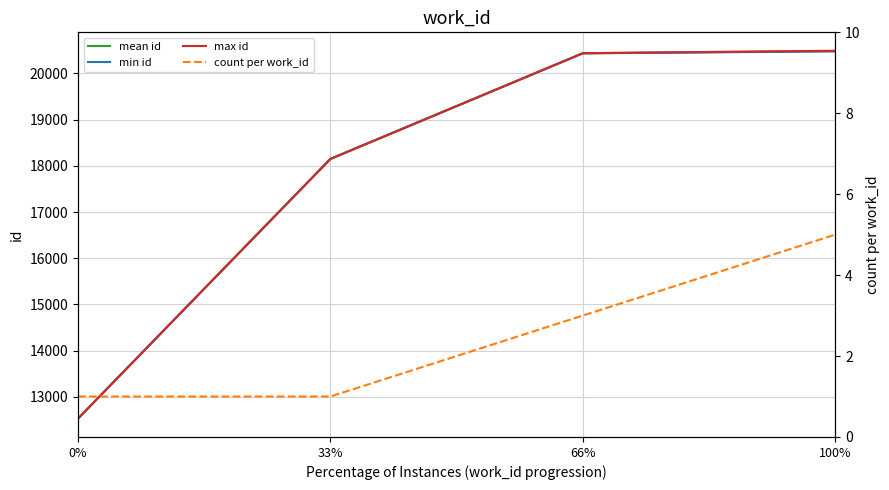

Rank the categories by max id value from highest to lowest.

100%, 66%, 33%, 0%